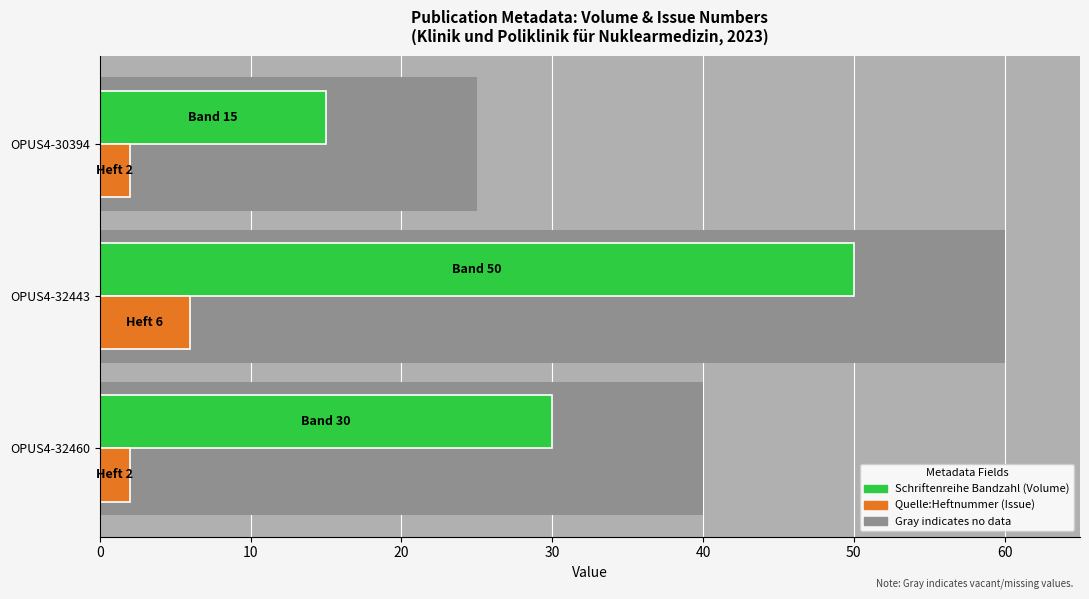

What is the total value across all series at OPUS4-32460?

32